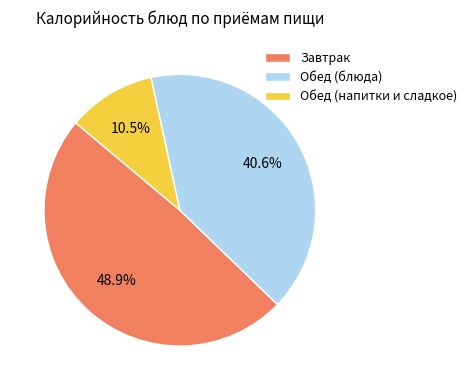

Which slice is the smallest?

Обед (напитки и сладкое)